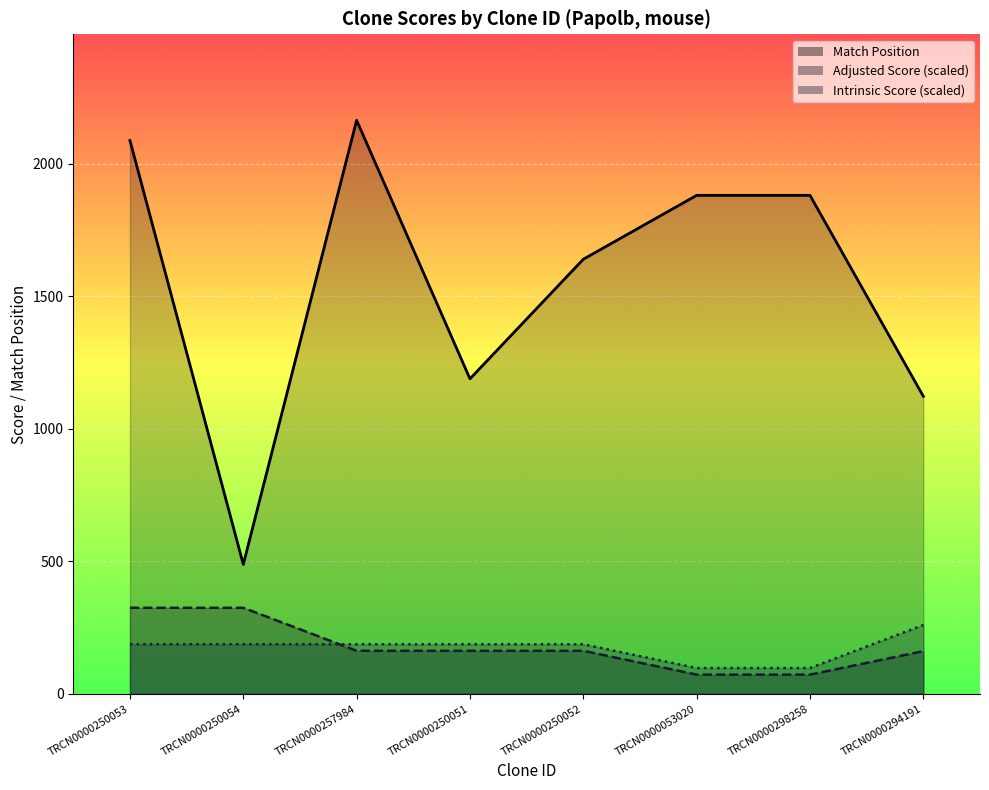

What is the total value across all series at TRCN0000250051?

1537.1